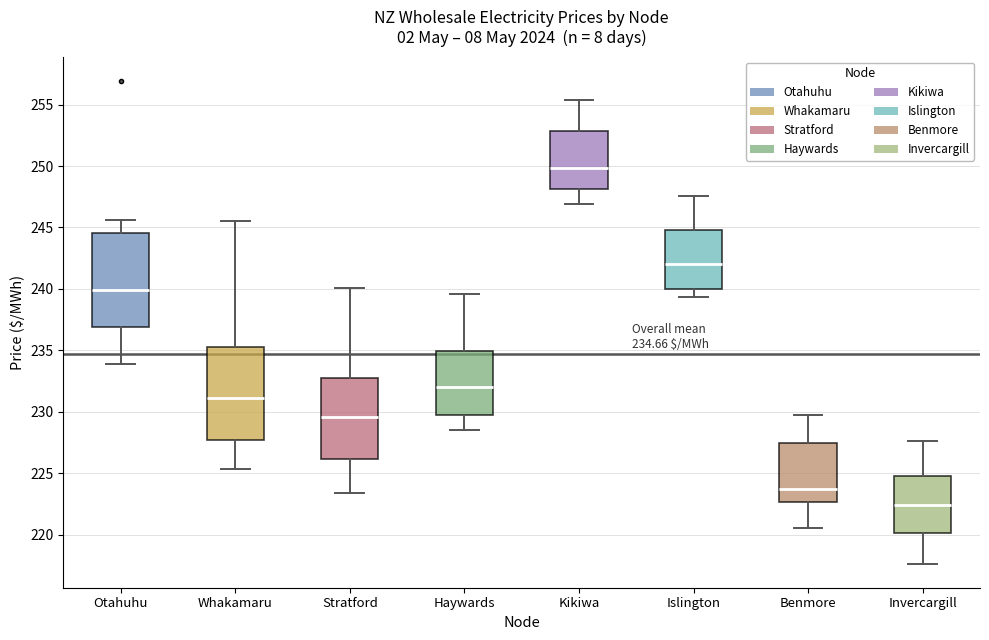

Which box has the lowest median line?

Invercargill